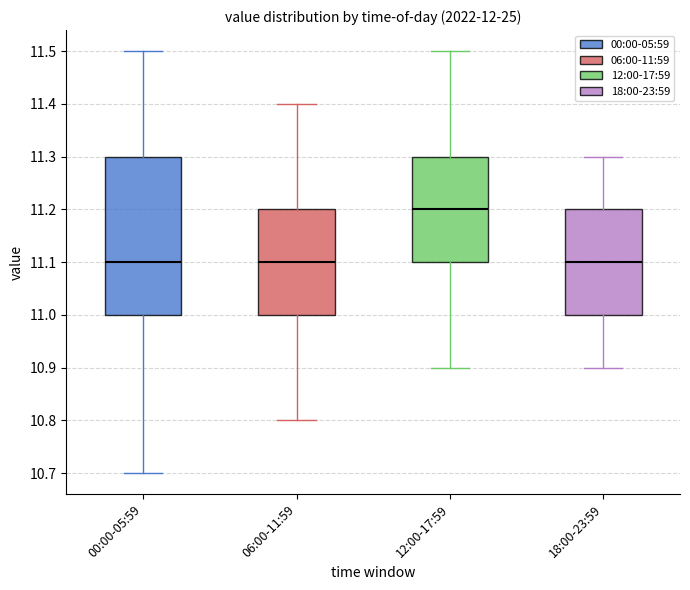

Reading left to right, read every box against the y-axis: the position of its median line, the range the box covers, and the ends of its whiskers. The values are not printed on the chart, so give them approximately, as read against the axis.

00:00-05:59: median 11.1, box 11.0 to 11.3, whiskers 10.7 to 11.5
06:00-11:59: median 11.1, box 11.0 to 11.2, whiskers 10.8 to 11.4
12:00-17:59: median 11.2, box 11.1 to 11.3, whiskers 10.9 to 11.5
18:00-23:59: median 11.1, box 11.0 to 11.2, whiskers 10.9 to 11.3